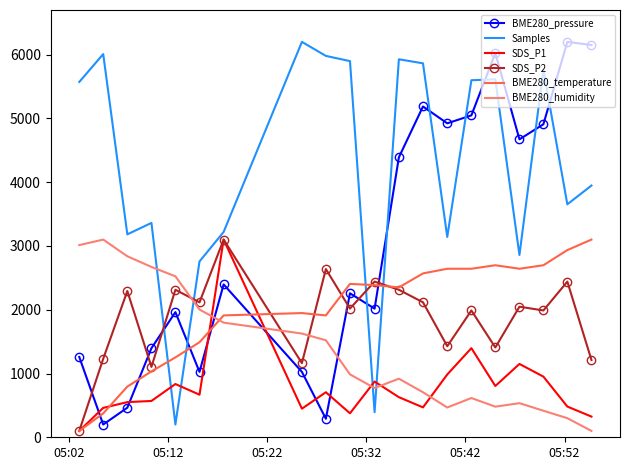

Which series has the largest total across all categories?

Samples